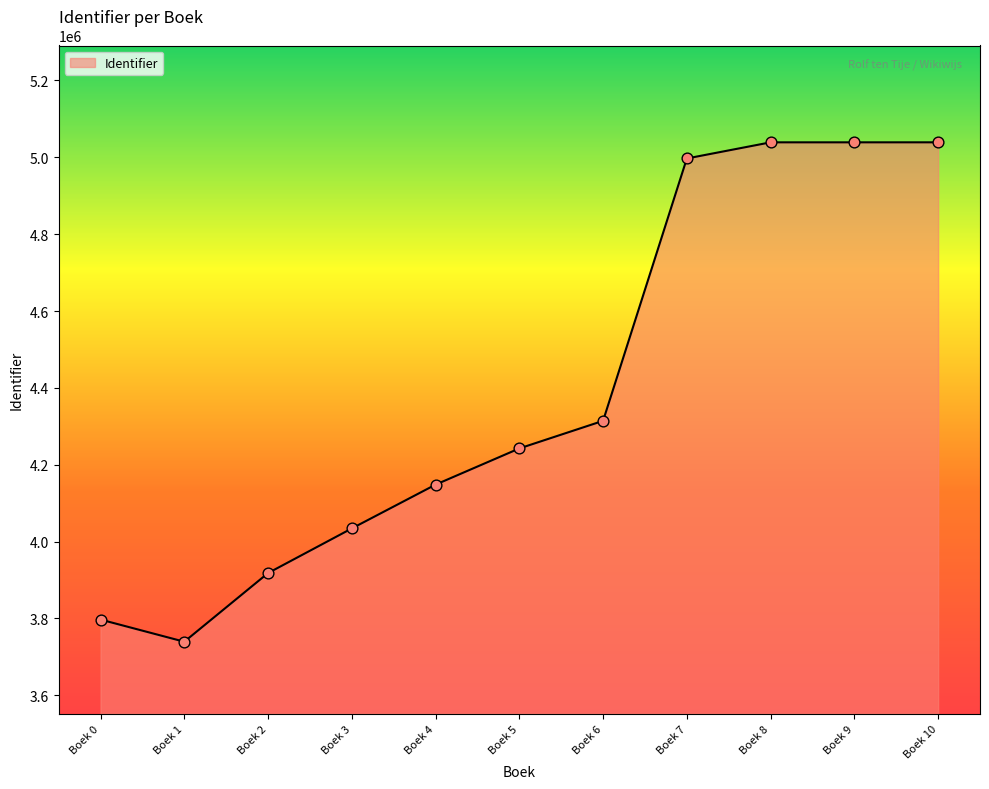

Approximately how many times larger is the value at Boek 7 compared to Boek 5?

1.2